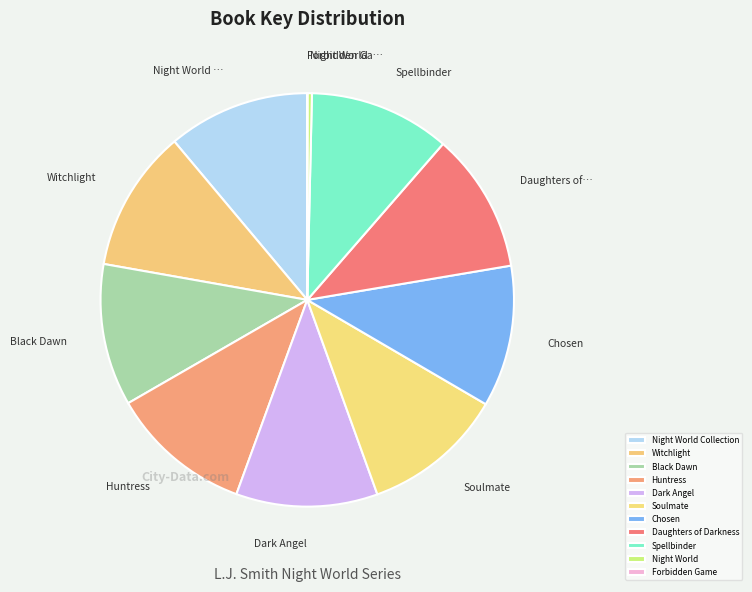

What is the largest slice in the pie chart?

Night World Collection